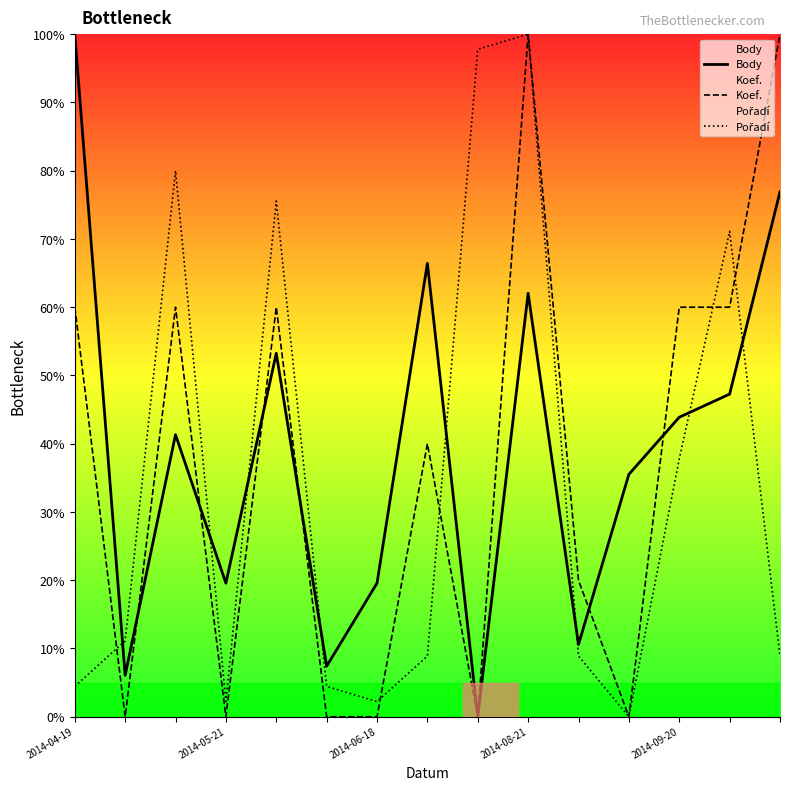

The Body series shows 100.0 at 2014-04-19. True or false?

True